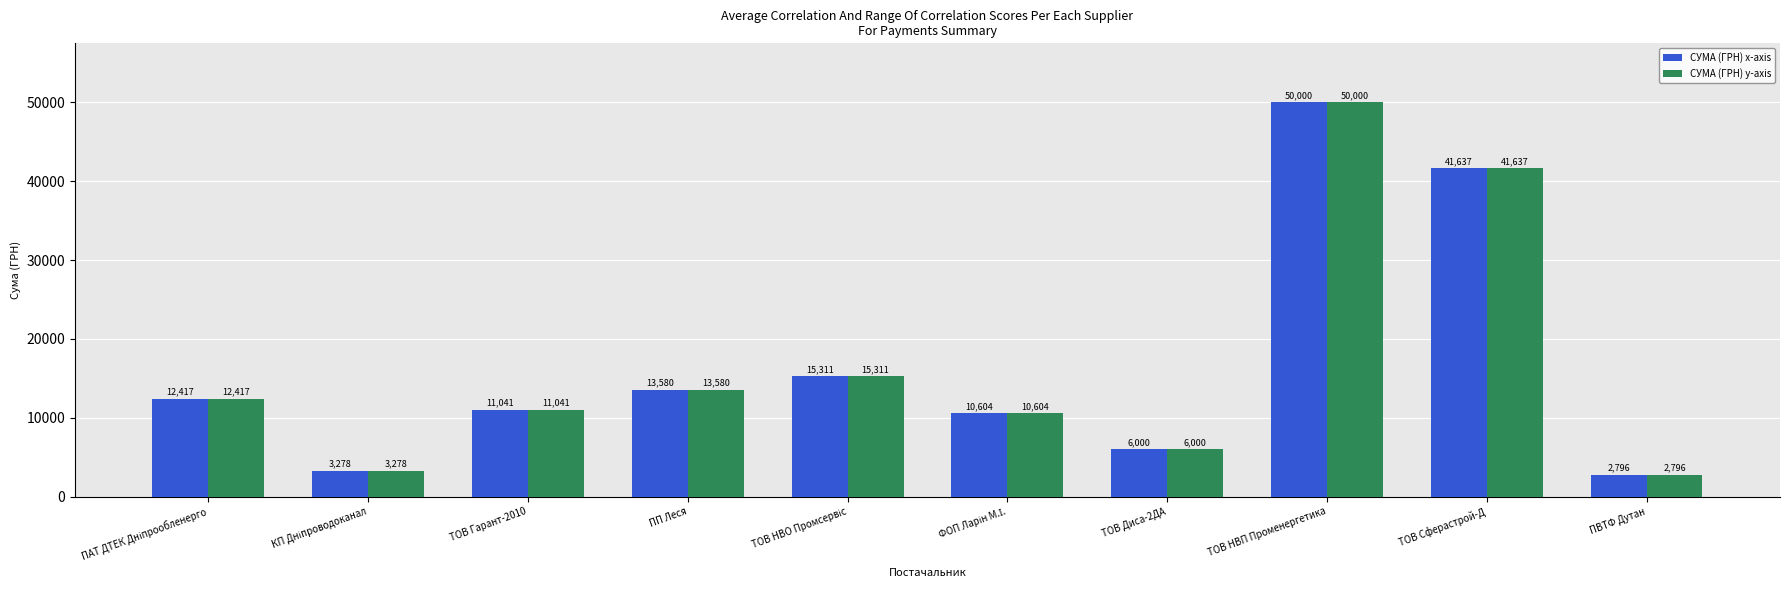

Is the value of СУМА (ГРН) x-axis at ПП Леся greater than the value of СУМА (ГРН) y-axis at ТОВ НВП Променергетика?

No